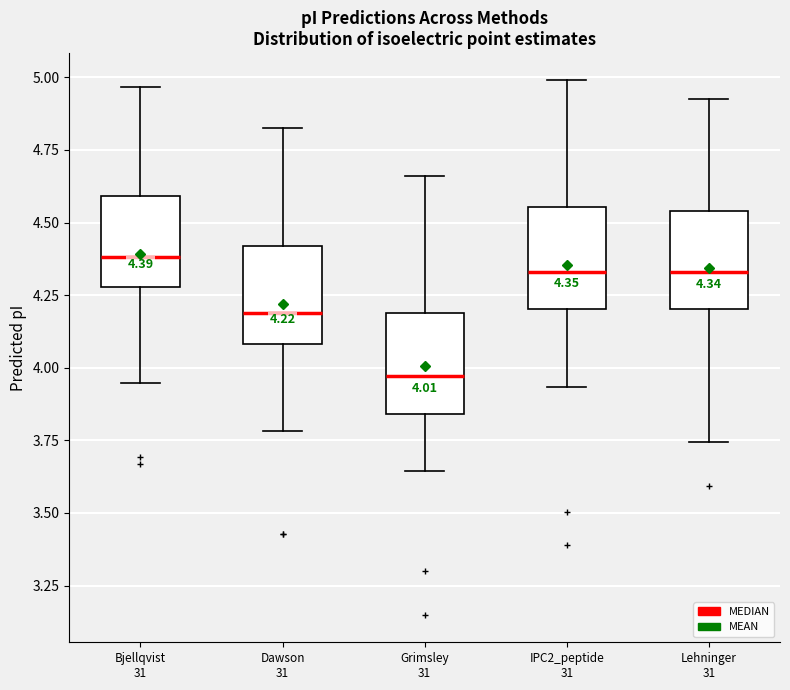

Which box has the lowest median line?

Grimsley 31